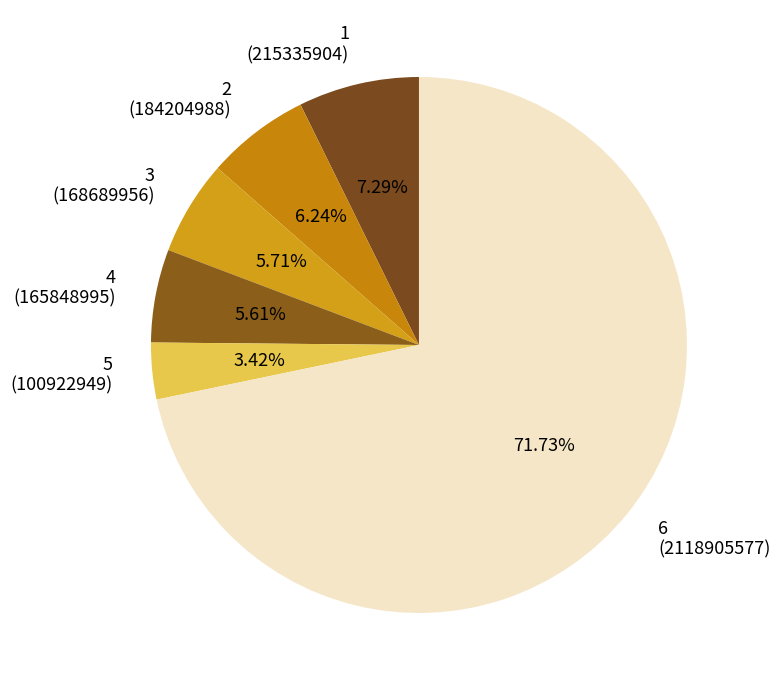

What is the ratio of the value at 3 (168689956) to the value at 1 (215335904)?

0.8